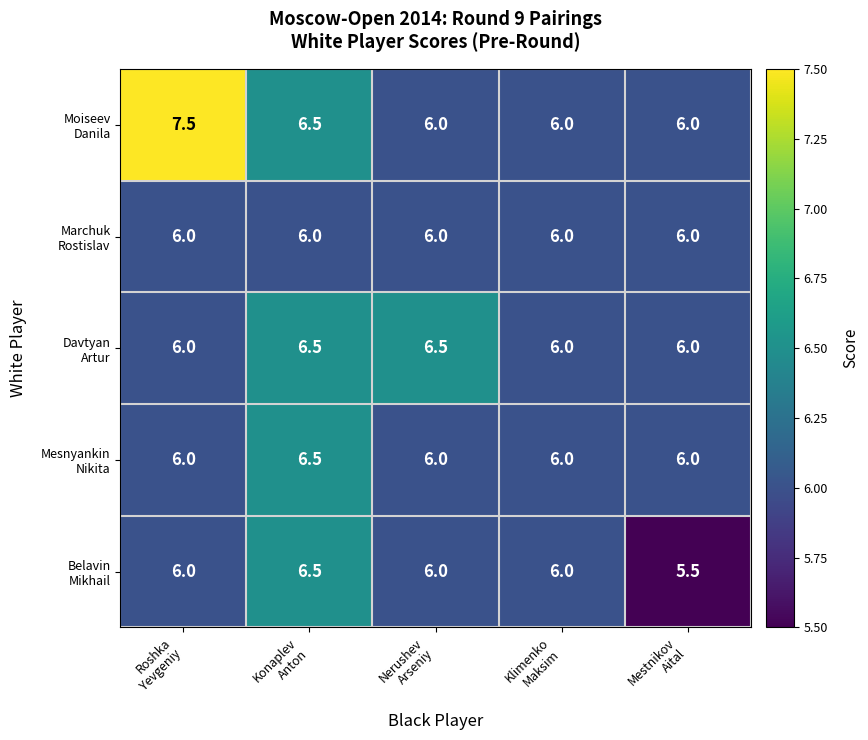

What is the maximum value shown in the chart?

7.5